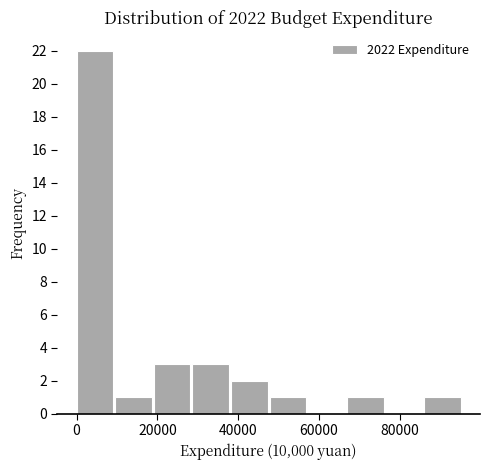

Reading left to right, list every bar in this chart as the range it spans on the x-axis followed by its height. Neither the bar edges nor the heights are printed on the chart, so give them approximately, as read against the axes.

0 to 10000: 22
10000 to 20000: 1
20000 to 28000: 3
28000 to 38000: 3
38000 to 48000: 2
48000 to 58000: 1
58000 to 66000: 0
66000 to 76000: 1
76000 to 86000: 0
86000 to 96000: 1